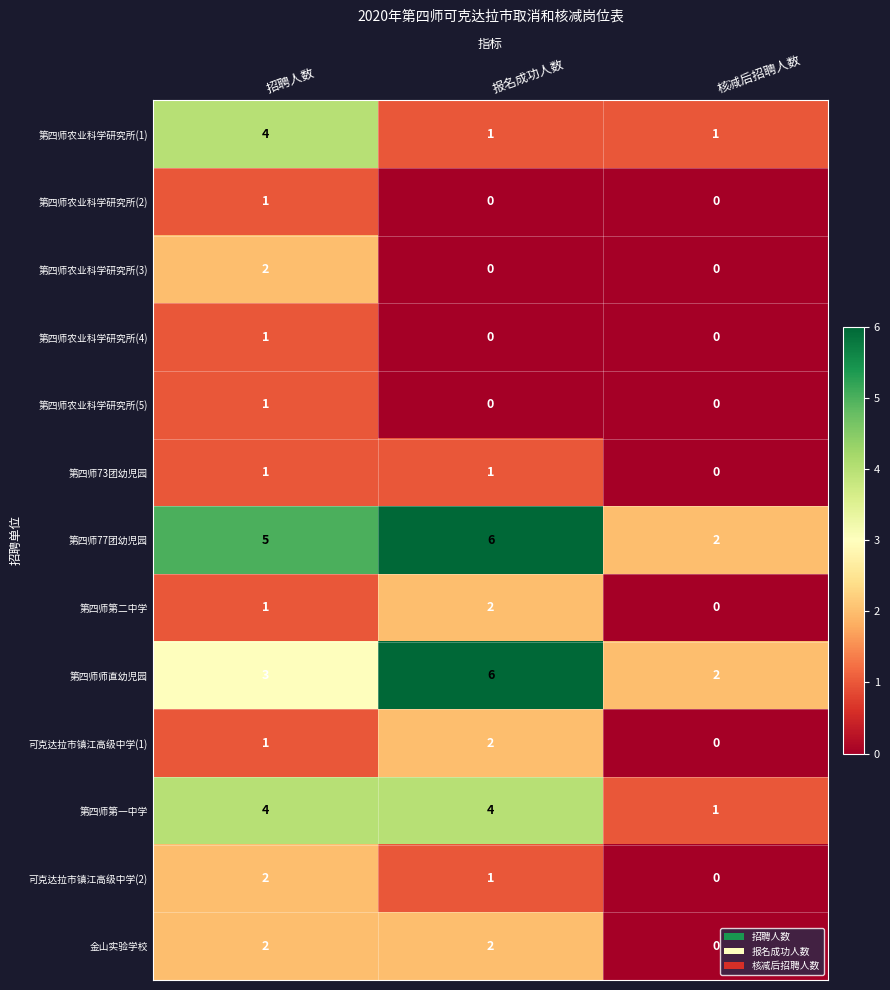

What is the total value across all series at 招聘人数?

28